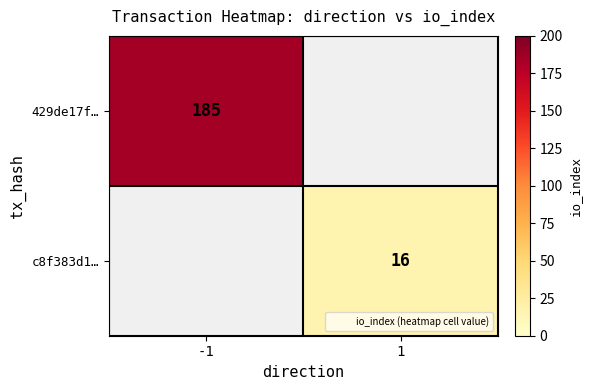

List the labels in order of 429de17f… value, smallest first.

-1, 1